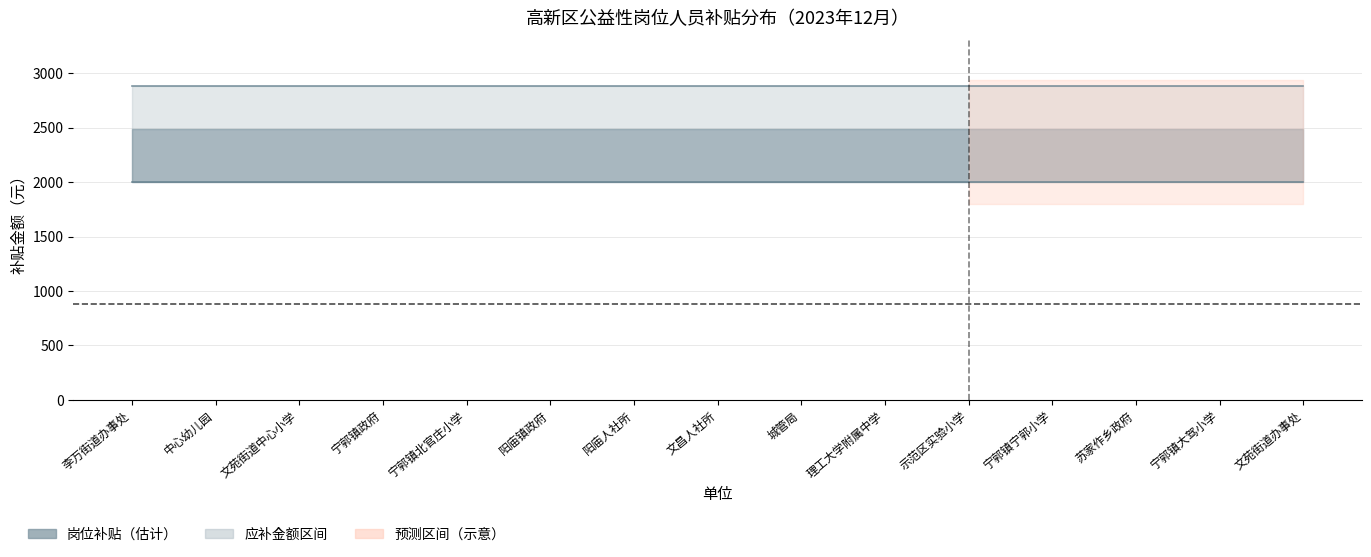

At which label is 岗位补贴 closest to 2000?

李万街道办事处